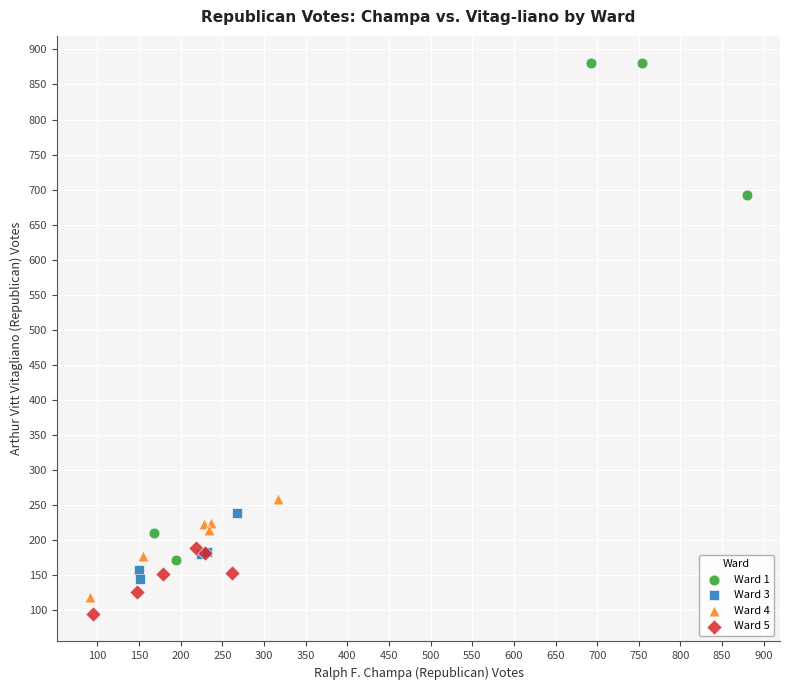

Which series reaches the maximum Y coordinate?

Ward 1